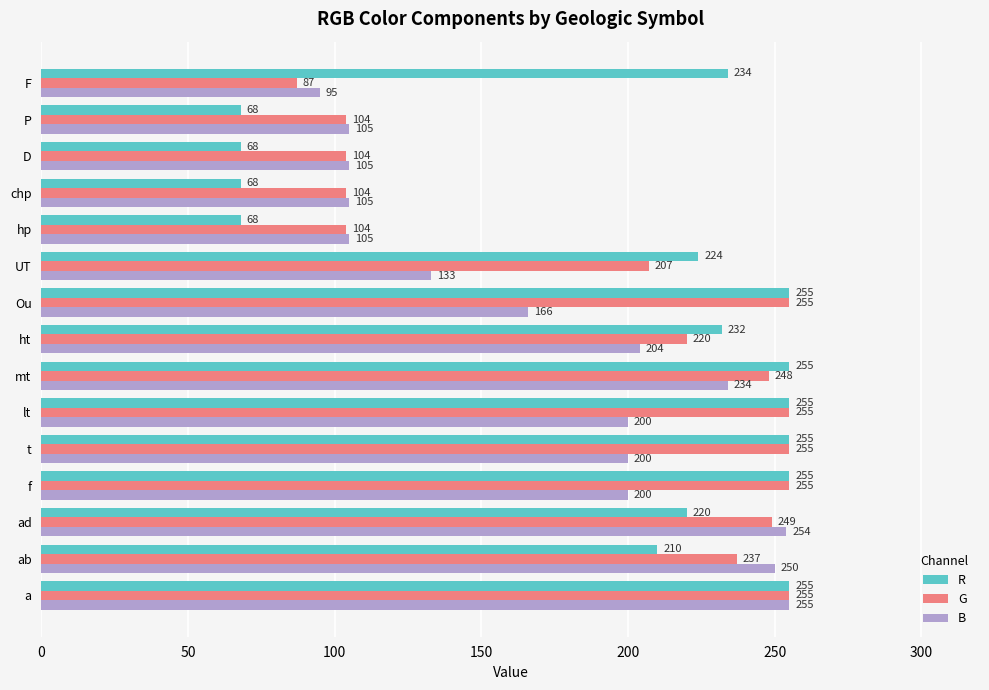

How many categories are shown in the chart?

15